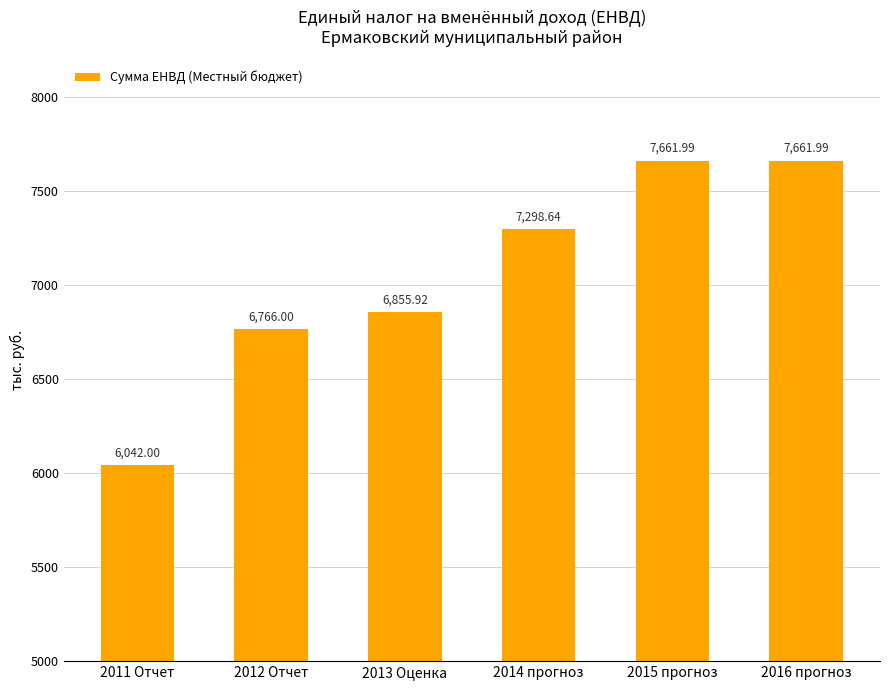

What is the greatest value displayed?

7662.0